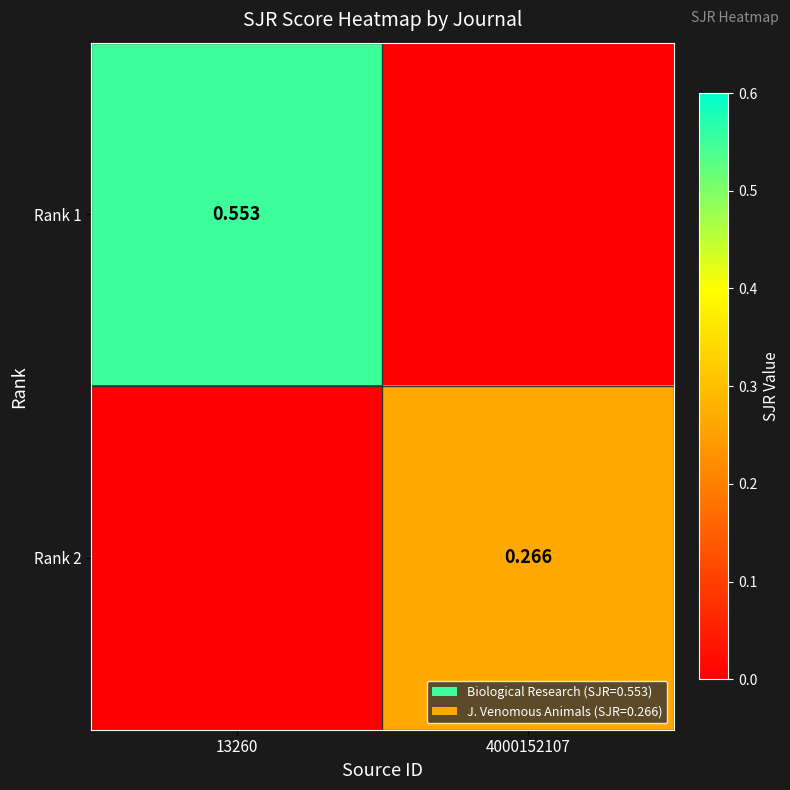

How many categories are shown in the chart?

2